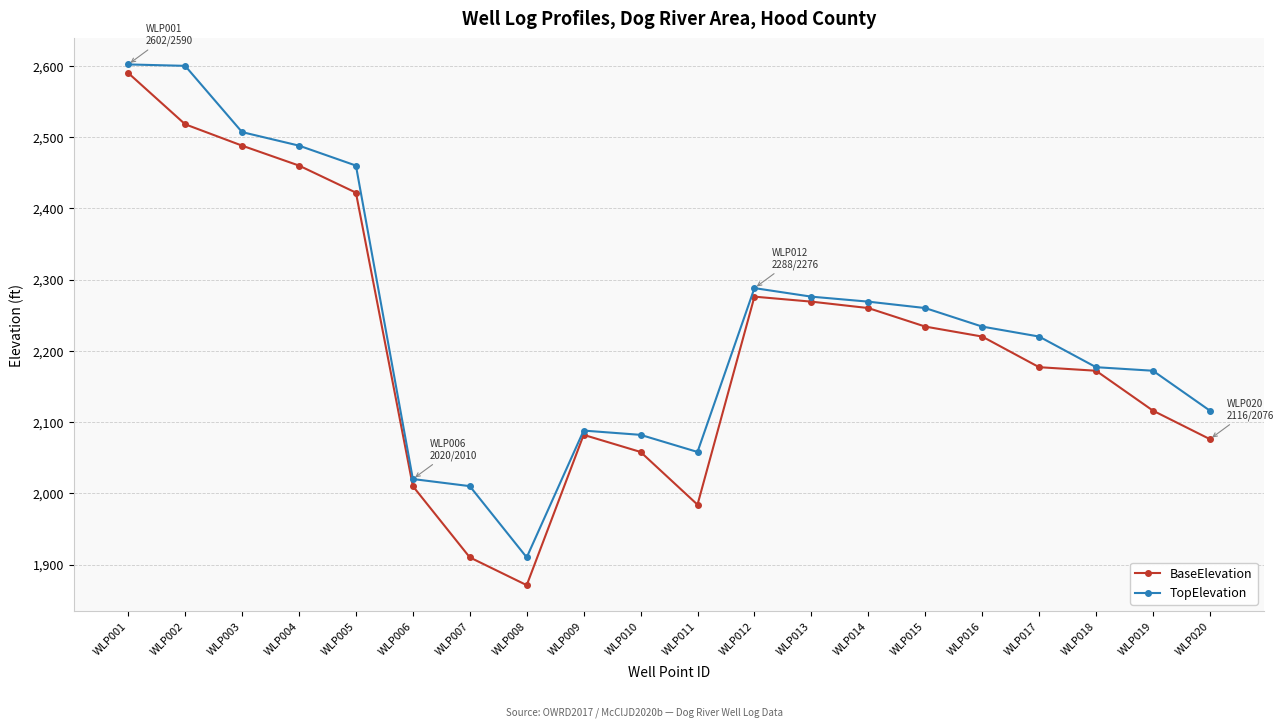

The BaseElevation series shows 3672 at WLP018. True or false?

False